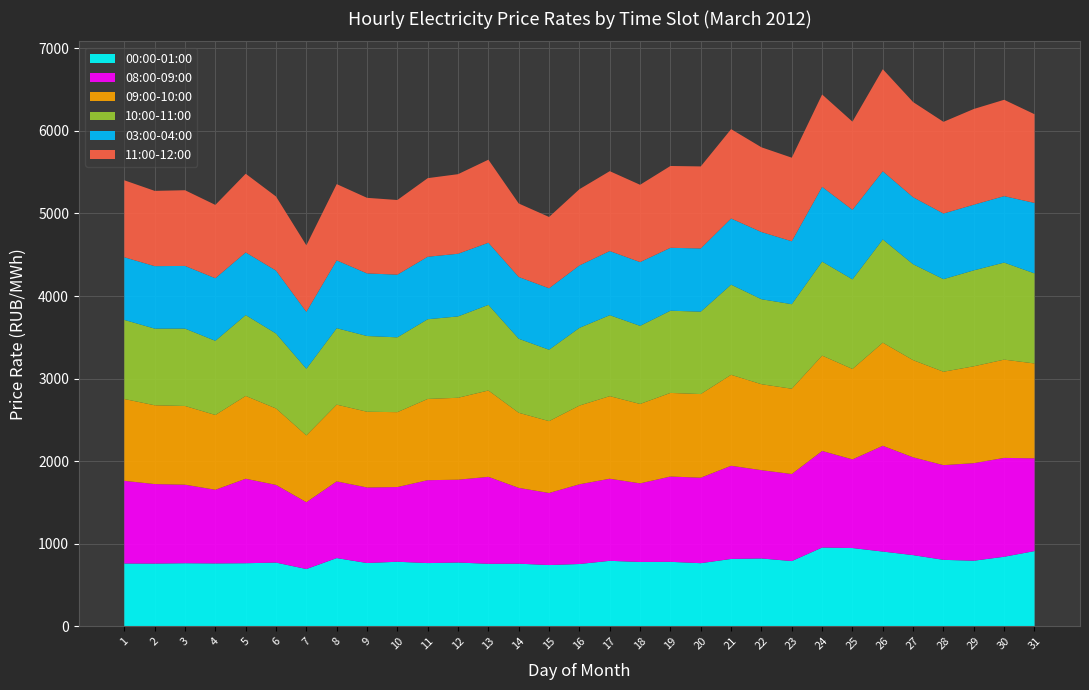

Reading left to right, what are all the values shown in this chart?

00:00-01:00: 1=760.1	2=759.1	3=763.5	4=761.0	5=763.5	6=771.3	7=693.0	8=825.7	9=765.9	10=781.4	11=765.1	12=771.9	13=756.5	14=758.0	15=741.3	16=754.0	17=792.6	18=778.8	19=780.4	20=763.9	21=815.4	22=821.1	23=789.7	24=953.7	25=947.4	26=904.9	27=861.5	28=804.5	29=794.0	30=841.9	31=910.6
08:00-09:00: 1=1001.4	2=963.1	3=951.2	4=892.3	5=1023.4	6=940.9	7=809.9	8=929.3	9=915.1	10=904.7	11=1004.1	12=1003.2	13=1053.4	14=918.4	15=873.0	16=965.4	17=994.3	18=952.1	19=1033.0	20=1035.7	21=1128.4	22=1069.5	23=1054.2	24=1169.7	25=1073.8	26=1280.9	27=1184.7	28=1147.2	29=1181.4	30=1197.4	31=1123.5
09:00-10:00: 1=991.1	2=954.5	3=953.4	4=905.8	5=1002.6	6=925.8	7=808.5	8=929.4	9=917.2	10=907.1	11=984.1	12=992.4	13=1045.8	14=909.3	15=870.4	16=953.4	17=1000.3	18=961.6	19=1012.8	20=1013.0	21=1102.0	22=1041.0	23=1033.0	24=1155.0	25=1095.2	26=1248.9	27=1176.6	28=1131.4	29=1173.3	30=1190.2	31=1148.9
10:00-11:00: 1=958.1	2=928.5	3=937.2	4=898.4	5=979.6	6=907.6	7=806.8	8=925.8	9=917.3	10=906.2	11=965.5	12=985.2	13=1037.0	14=896.8	15=864.4	16=941.4	17=980.8	18=946.0	19=995.7	20=997.8	21=1092.0	22=1029.4	23=1024.0	24=1138.7	25=1085.4	26=1250.3	27=1161.7	28=1121.2	29=1162.2	30=1175.5	31=1090.9
03:00-04:00: 1=758.8	2=756.7	3=759.2	4=758.2	5=758.7	6=762.2	7=689.8	8=821.5	9=758.3	10=759.2	11=756.8	12=759.0	13=752.5	14=747.9	15=744.7	16=756.0	17=776.6	18=772.5	19=762.0	20=766.0	21=801.3	22=814.0	23=762.2	24=905.0	25=842.2	26=825.7	27=811.8	28=794.8	29=795.1	30=804.7	31=853.5
11:00-12:00: 1=932.4	2=911.7	3=916.8	4=888.0	5=953.3	6=897.2	7=805.9	8=923.8	9=915.3	10=904.2	11=951.9	12=964.1	13=1005.9	14=890.4	15=863.6	16=923.4	17=967.5	18=936.2	19=991.1	20=993.5	21=1082.2	22=1026.4	23=1012.3	24=1119.0	25=1068.0	26=1236.4	27=1152.5	28=1110.4	29=1159.4	30=1167.0	31=1074.5